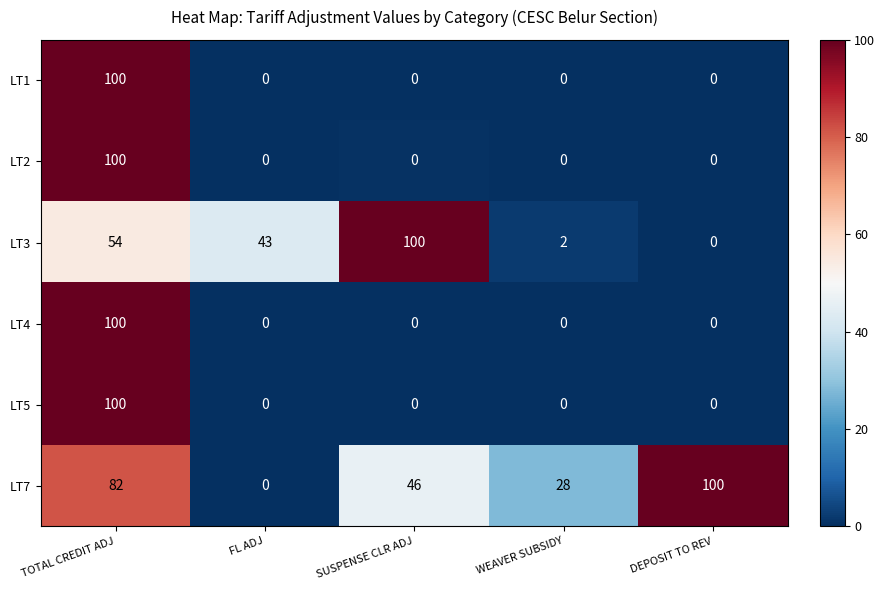

What is the sum of all LT3 values?

199